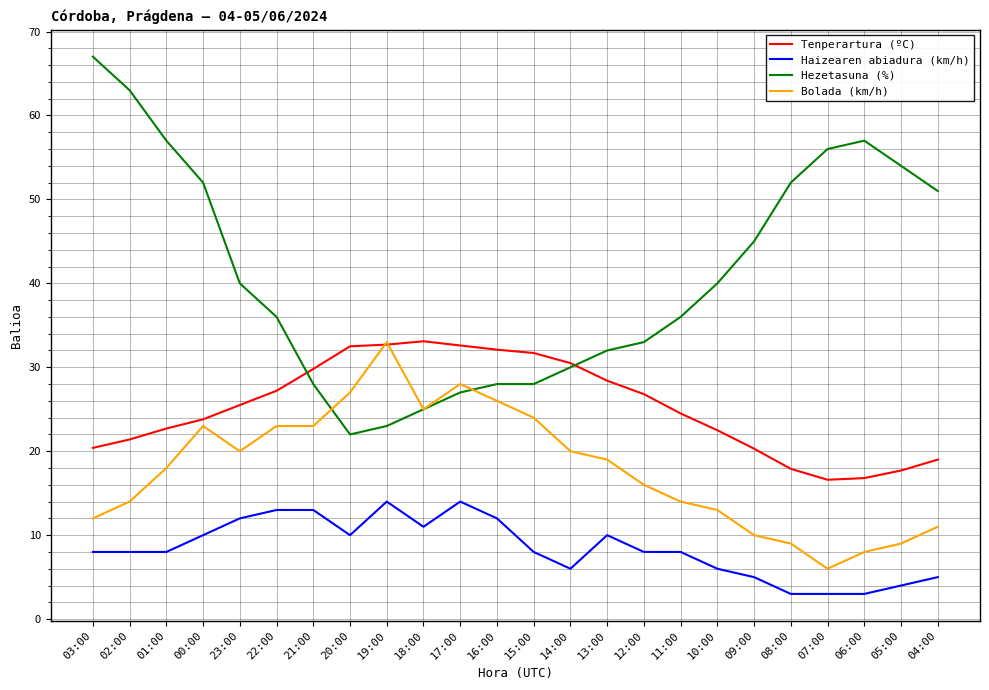

Is this an area chart (filled region under the line)?

No